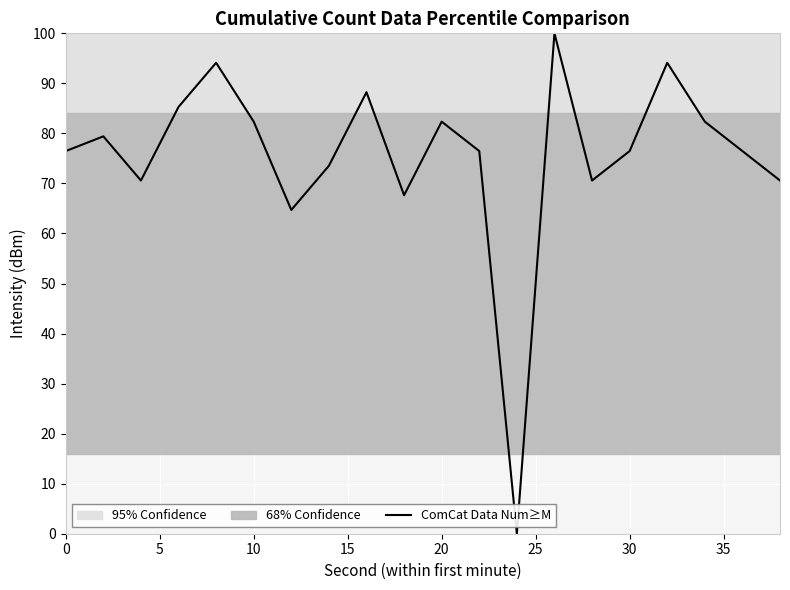

What is the difference between the maximum and minimum values?

100.0